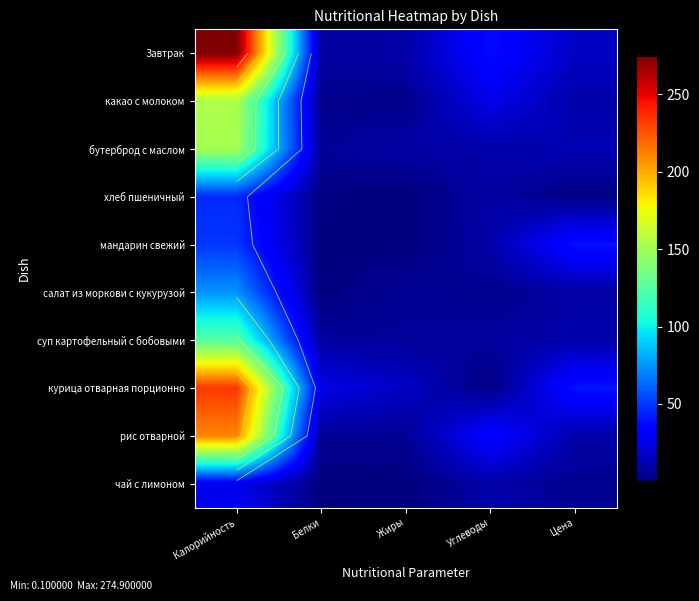

The value of суп картофельный с бобовыми at Углеводы is 10.9. True or false?

False